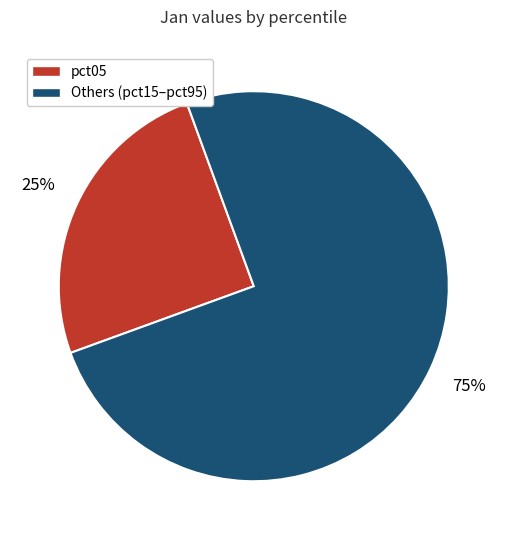

Approximately how many times larger is the value at Others (pct15–pct95) compared to pct05?

3.0